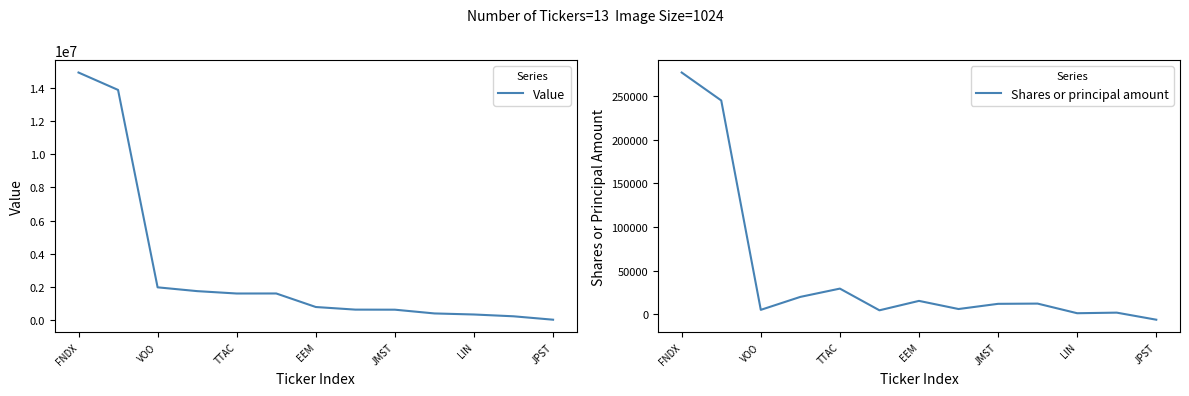

Where is Value nearest to the value 7478500?

VOO